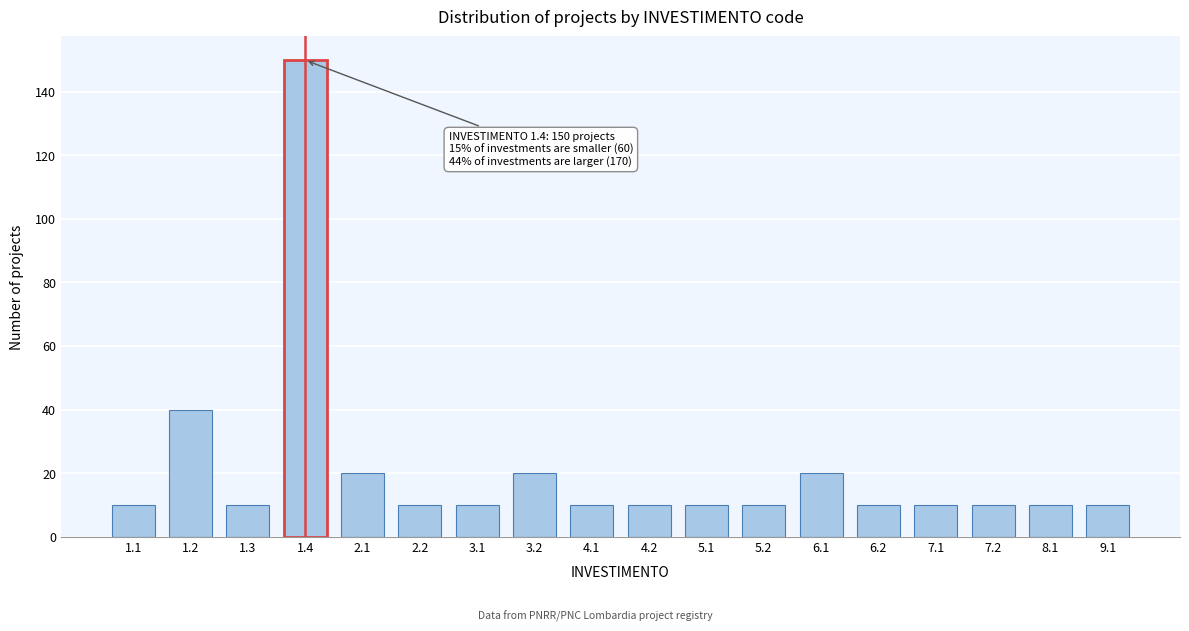

Reading left to right, transcribe all the data shown in this chart.

10	40	10	150	20	10	10	20	10	10	10	10	20	10	10	10	10	10